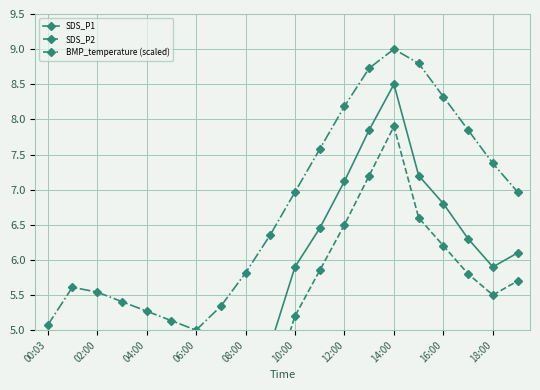

Which series has the largest total across all categories?

BMP_temperature (scaled)